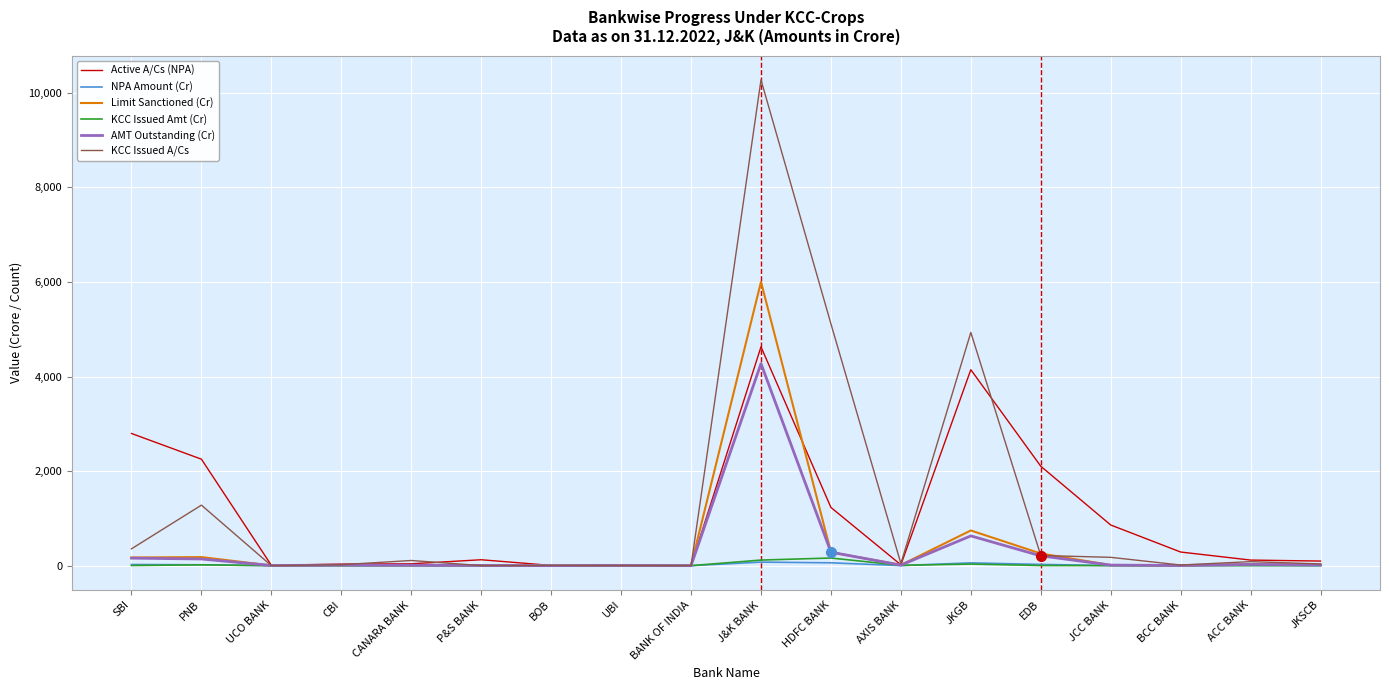

In KCC Issued Amt (Cr), how many points are higher than both neighbors (excluding endpoints)?

6